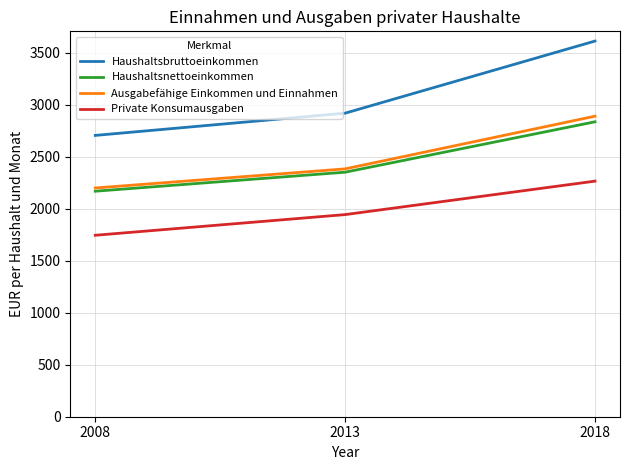

At which label does Haushaltsbruttoeinkommen reach its peak?

2018